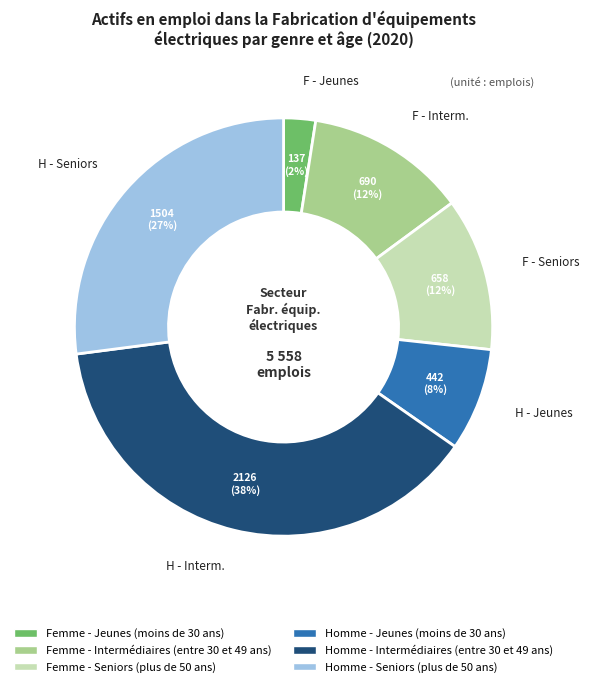

True or false: Femme - Seniors (plus de 50 ans) accounts for 6% of the total.

False